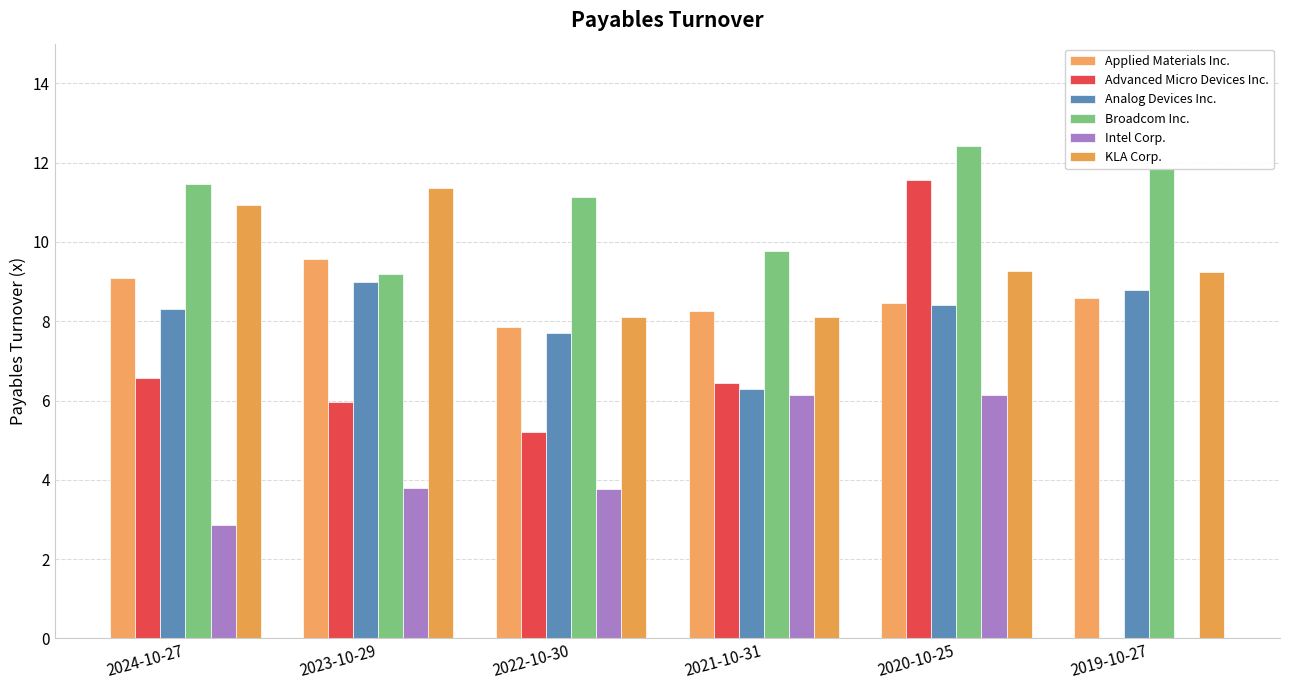

True or false: Applied Materials Inc. has a value of 14.4 at 2024-10-27.

False